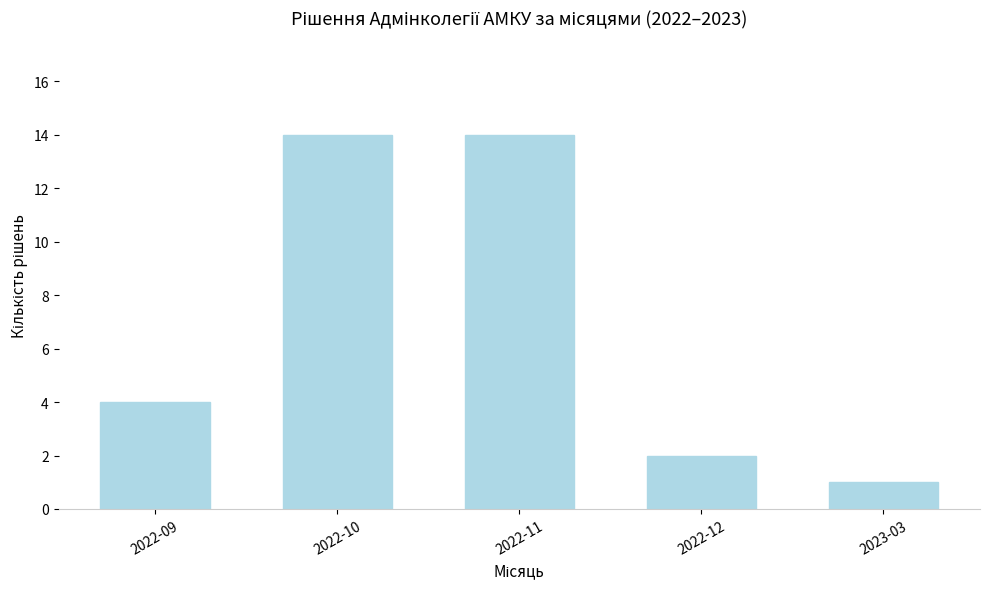

Between 2022-11 and 2022-09, which is larger?

2022-11